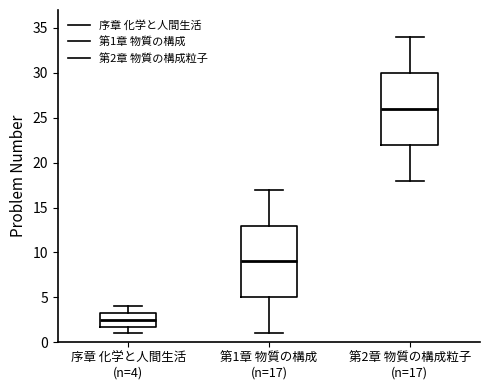

Which box's median line is the highest?

第2章 物質の構成粒子 (n=17)